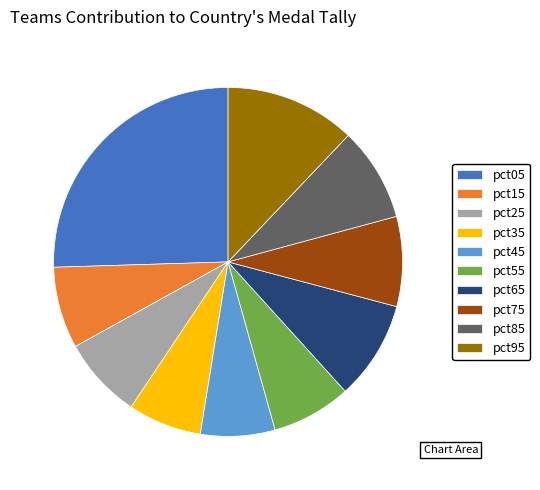

Do pct55 and pct25 together represent more than half of the pie?

No